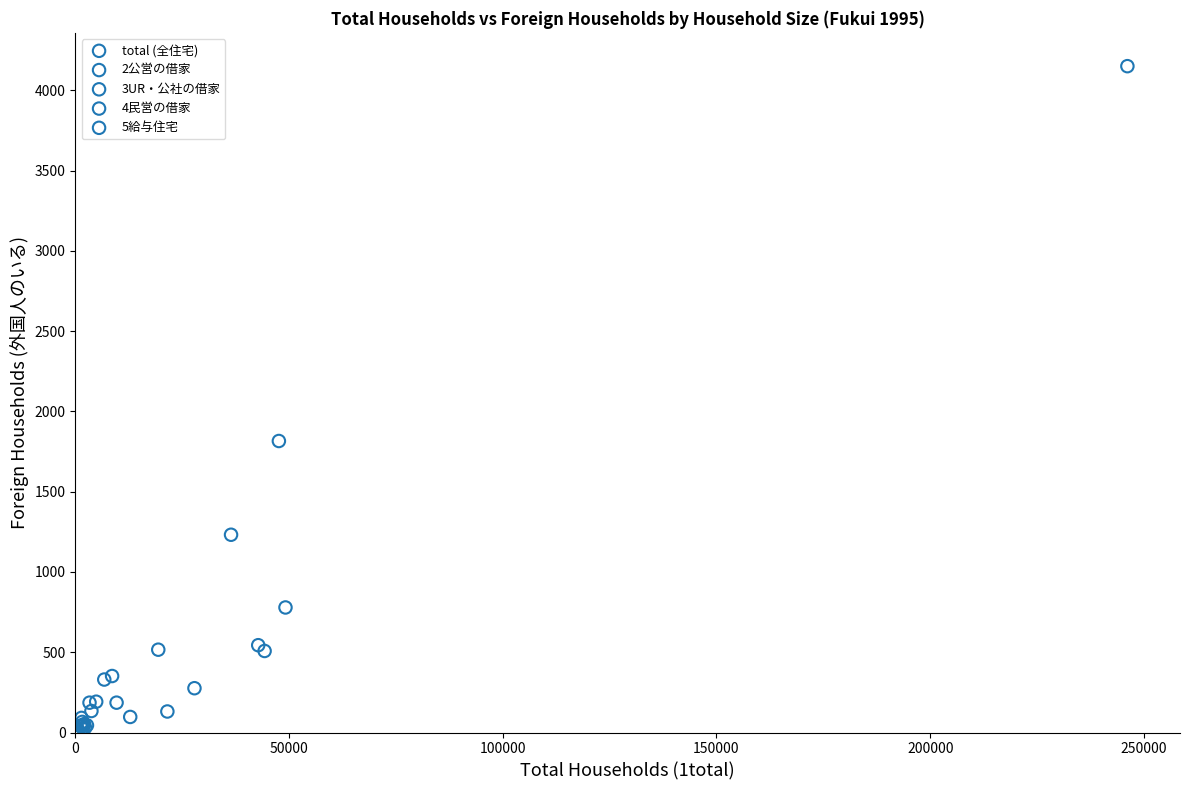

Which series has the widest spread of Y values?

total (全住宅)